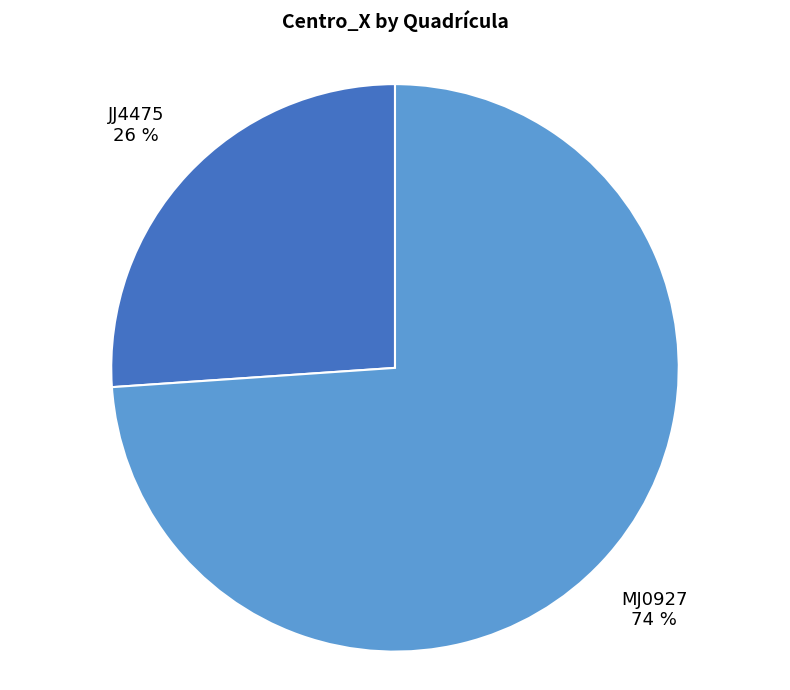

Does JJ4475 account for over 50% of the chart?

No